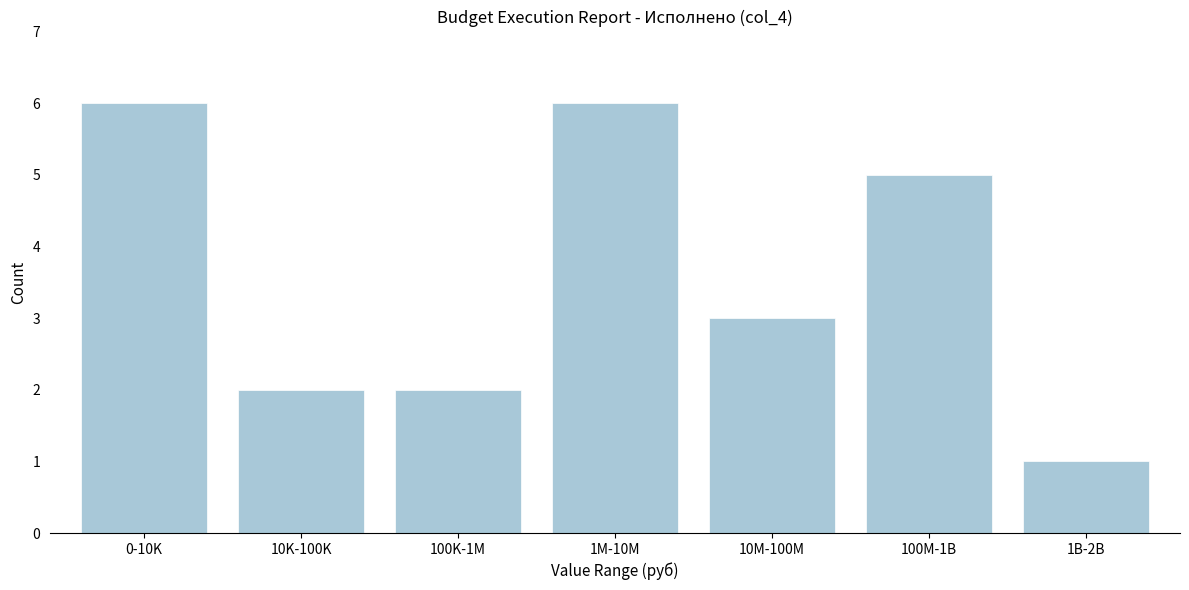

Reading left to right, what are all the values shown in this chart?

6	2	2	6	3	5	1